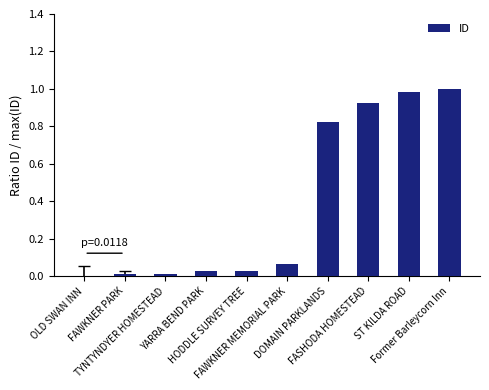

What is the difference between the maximum and minimum values?

1.0